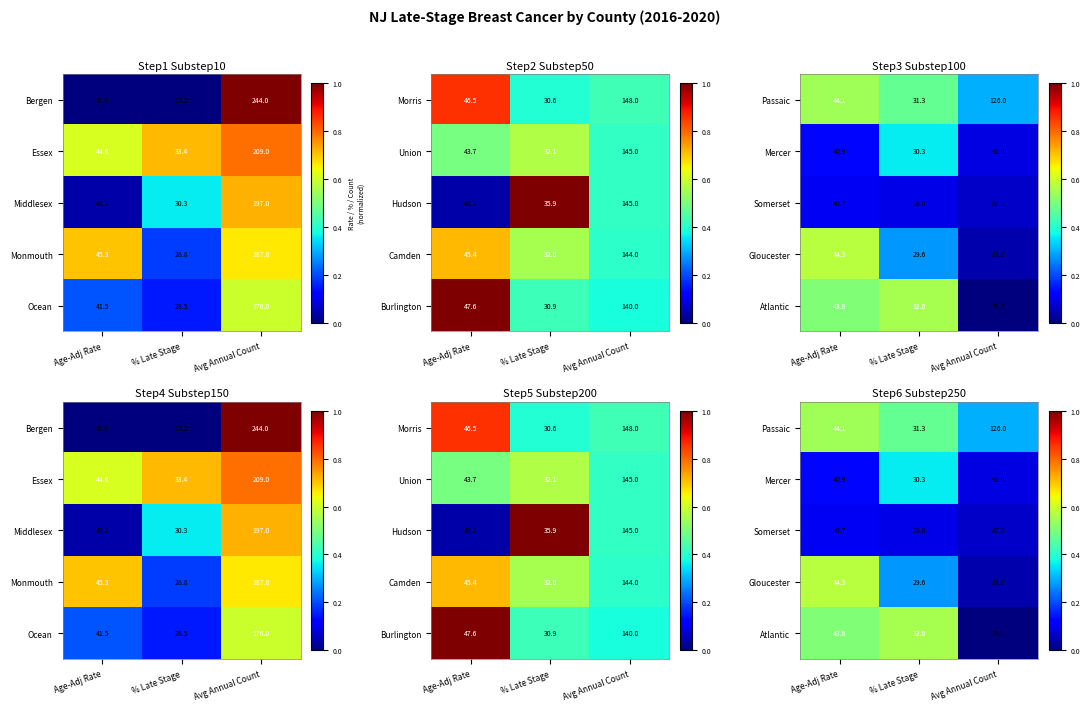

The value of Somerset at Age-Adj Rate is 0.1. True or false?

True